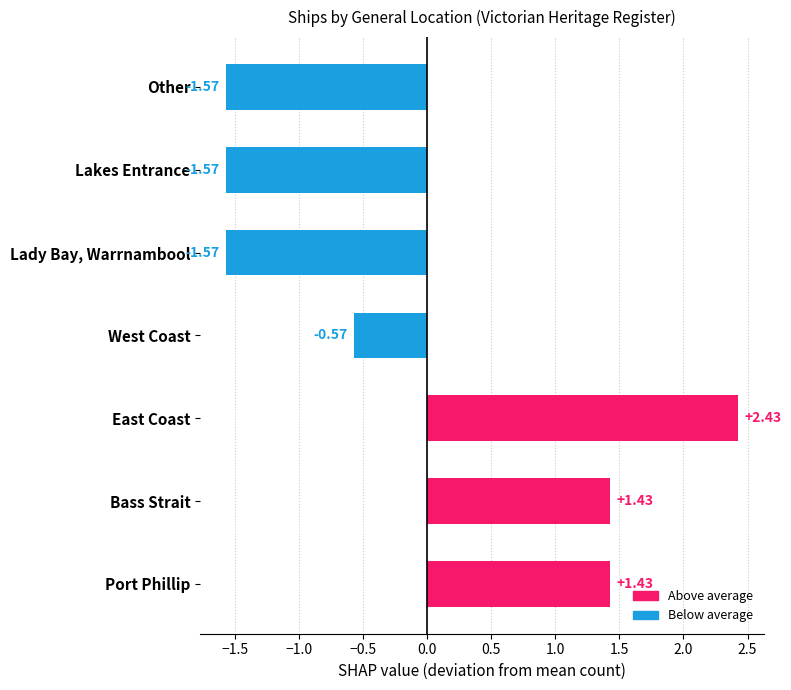

Count the values in the range -1 to 1.

1